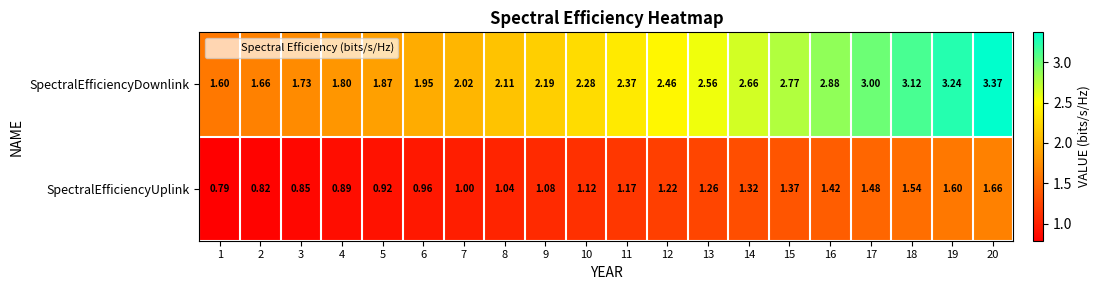

Between 3 and 11, which series saw the biggest shift?

SpectralEfficiencyDownlink